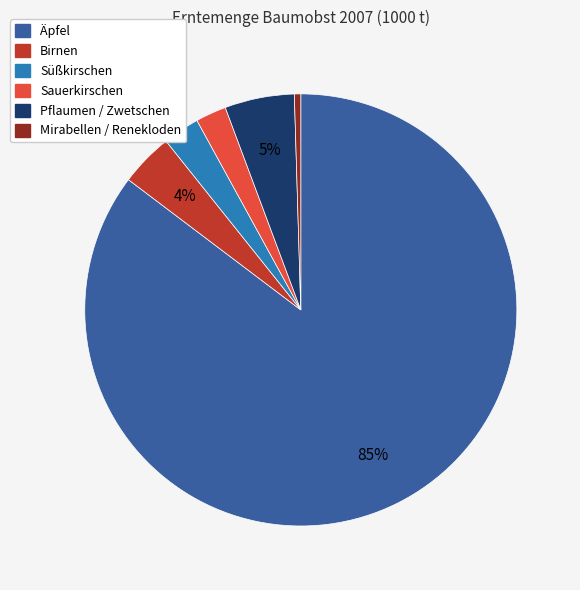

What percentage is the Süßkirschen slice, to the nearest percent?

3%